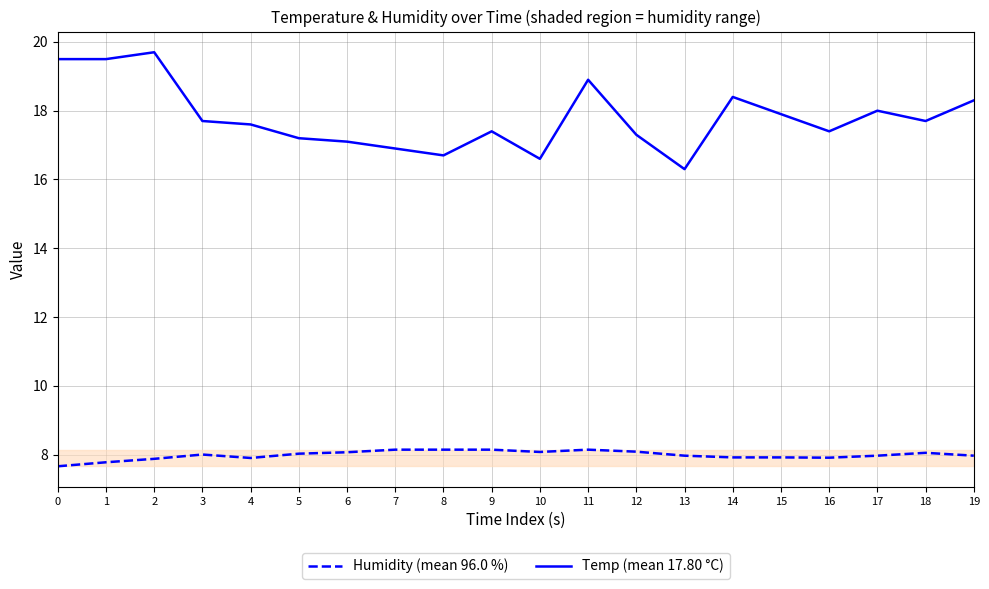

At which category is the sum across all series the highest?

2